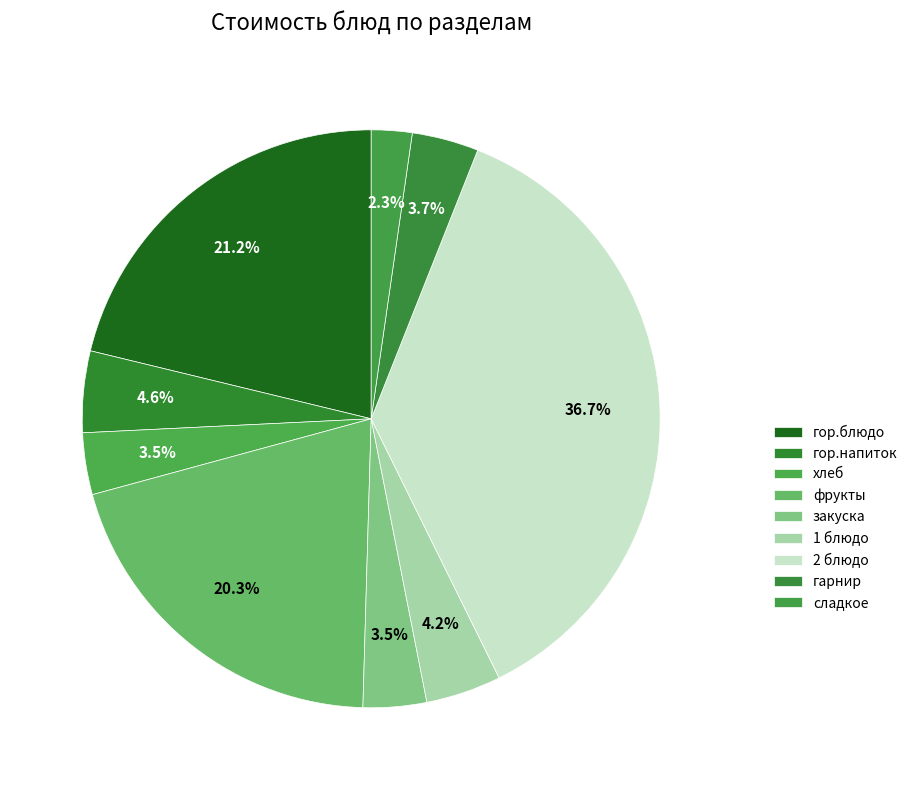

How many segments does this pie chart have?

9